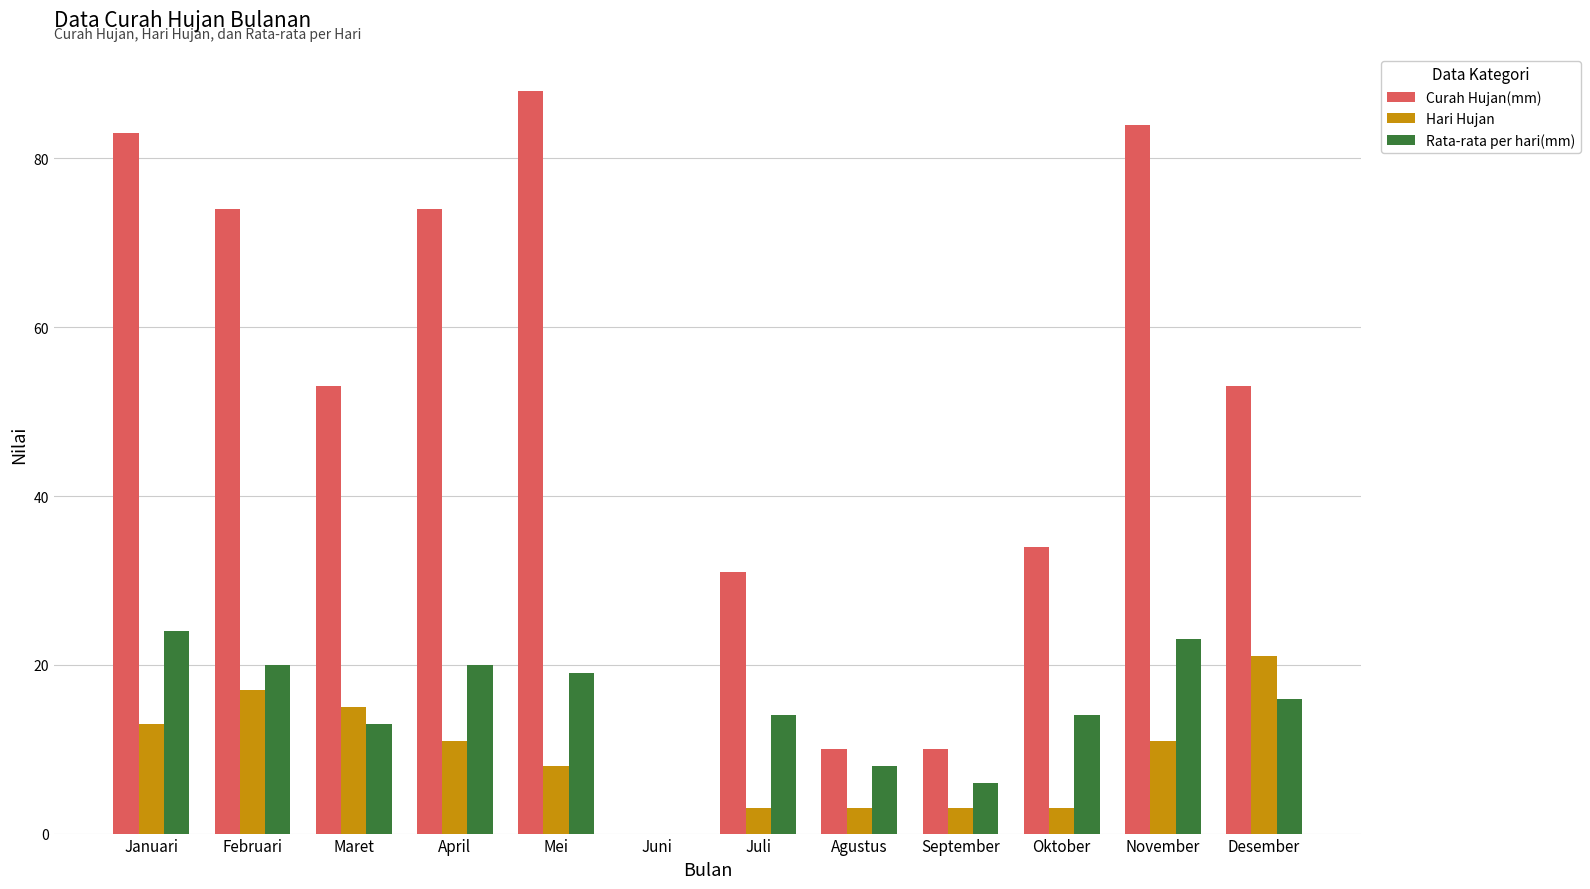

What is the sum of all Rata-rata per hari(mm) values?

177